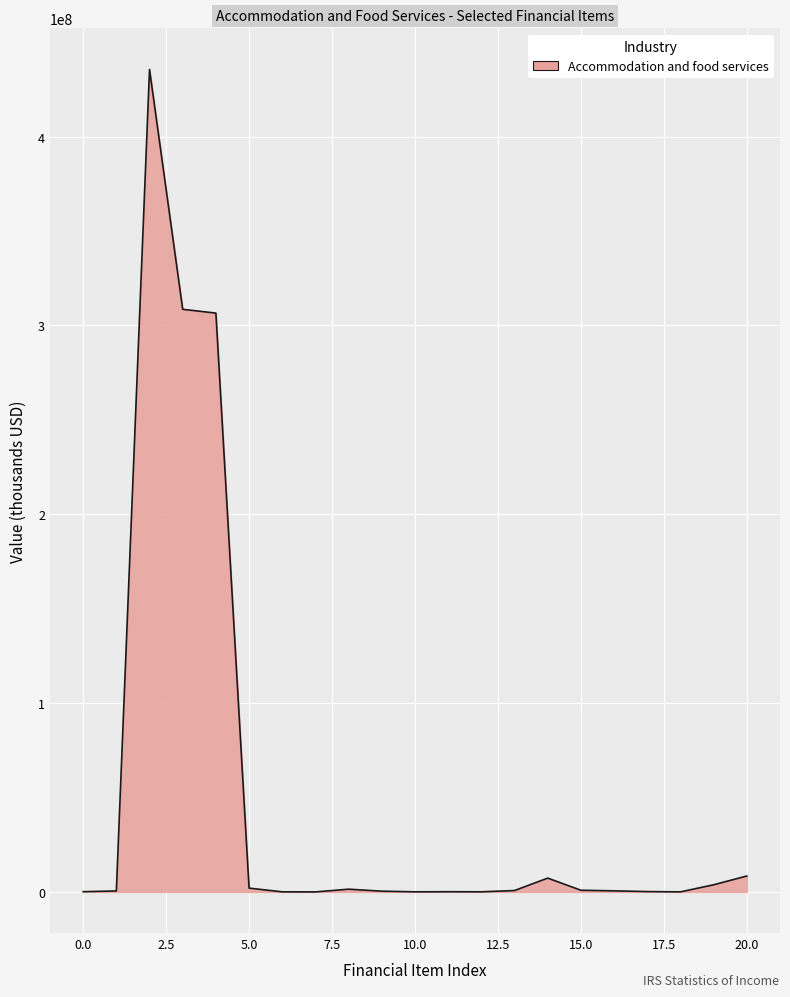

What is the maximum value shown in the chart?

435532174